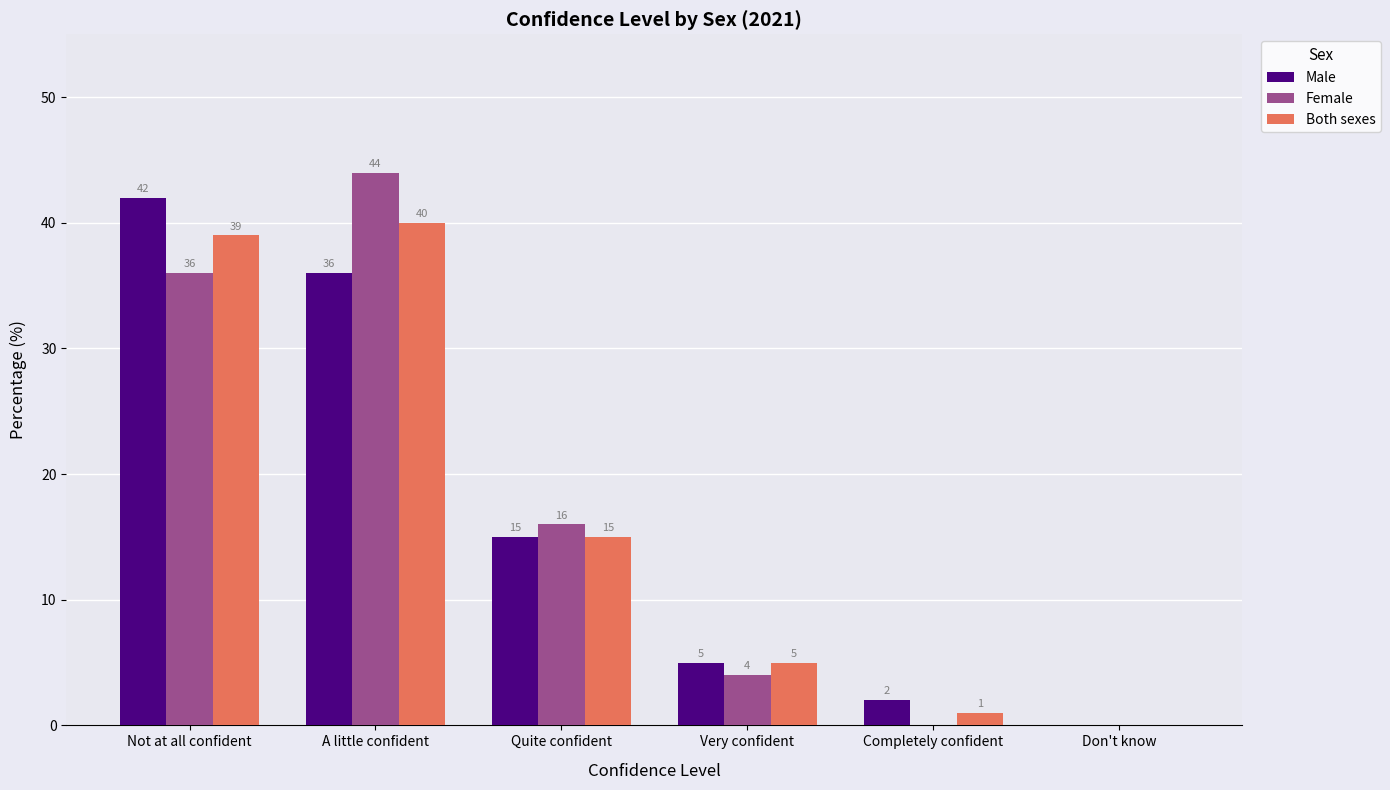

How many categories are shown in the chart?

6